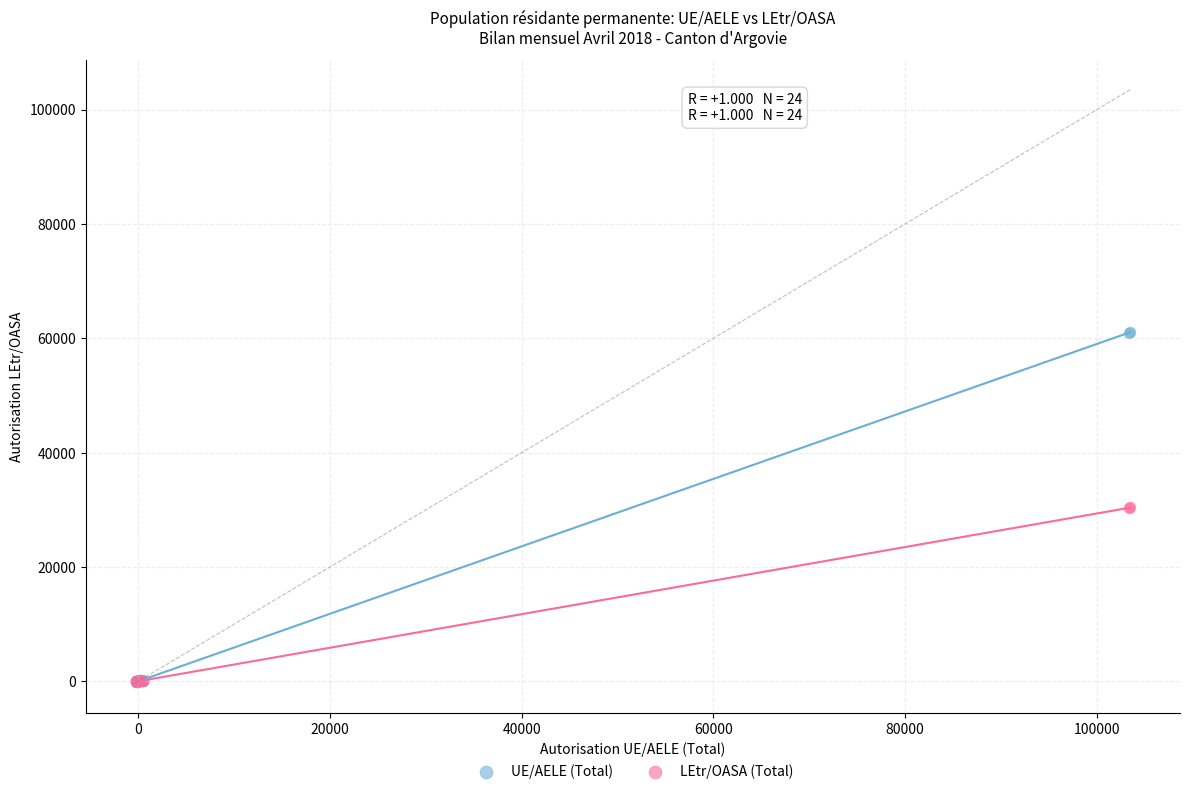

Which series has the widest spread of Y values?

UE/AELE (Total)